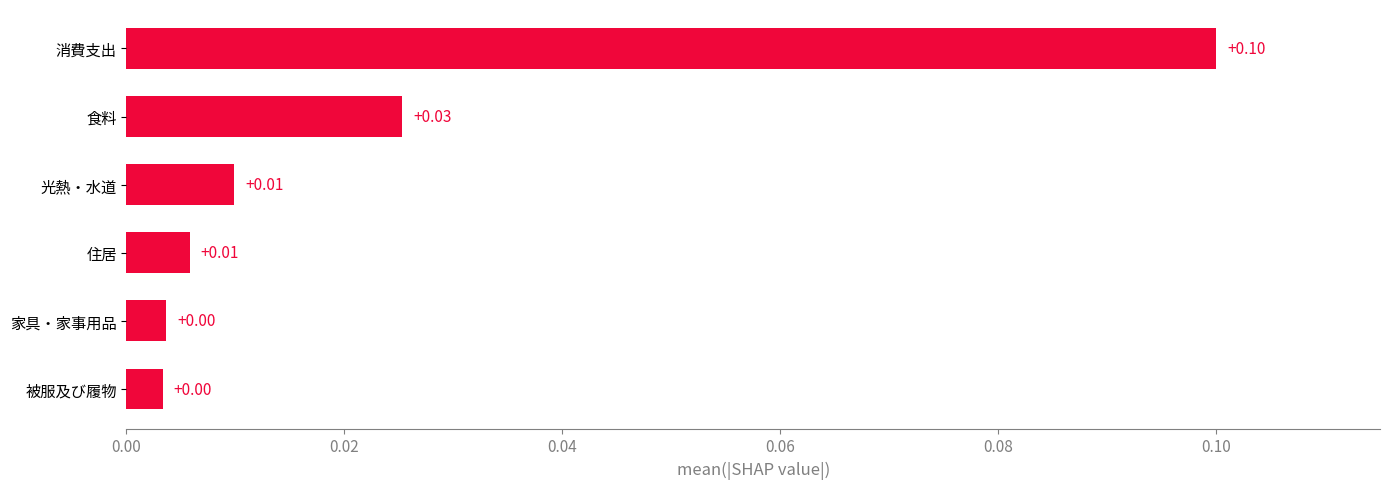

Which category has the highest value across all series?

消費支出